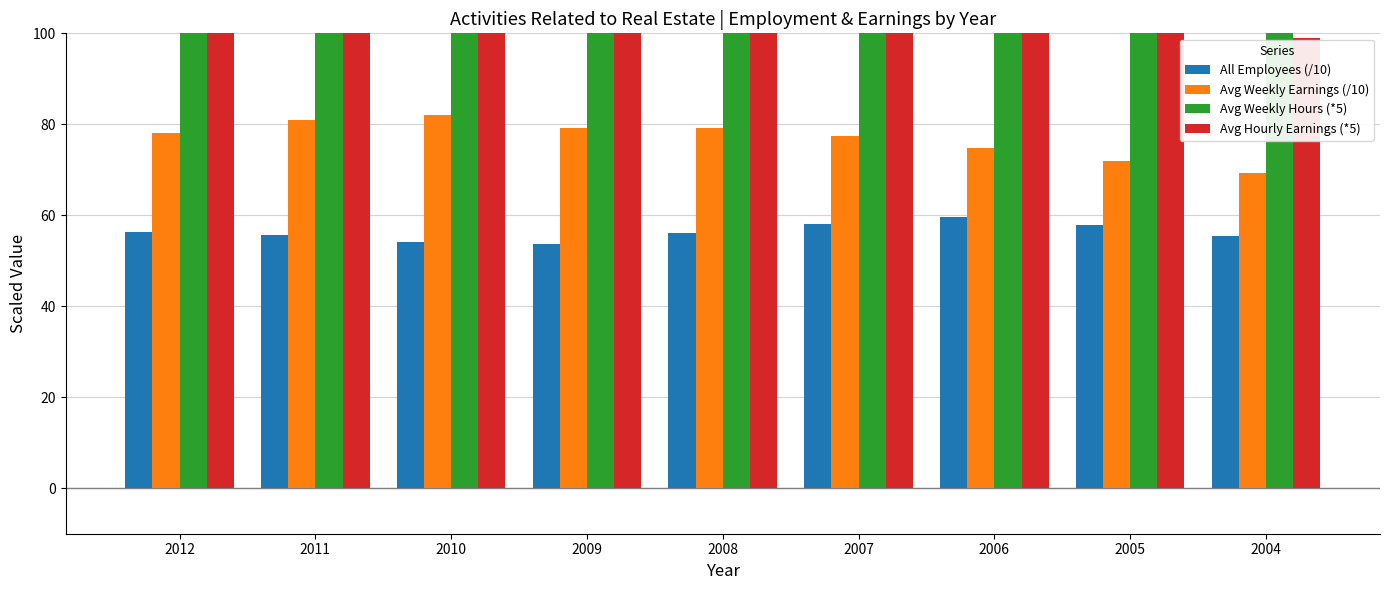

Reading left to right, transcribe all the data shown in this chart.

All Employees (/10): 56.3	55.7	54.1	53.7	56.0	58.0	59.6	57.8	55.5
Avg Weekly Earnings (/10): 78.0	80.9	82.0	79.3	79.2	77.4	74.9	72.0	69.3
Avg Weekly Hours (*5): 173.0	178.5	178.0	173.5	176.0	177.5	176.5	175.5	175.0
Avg Hourly Earnings (*5): 112.7	113.4	115.2	114.2	112.5	109.0	106.0	102.5	99.0